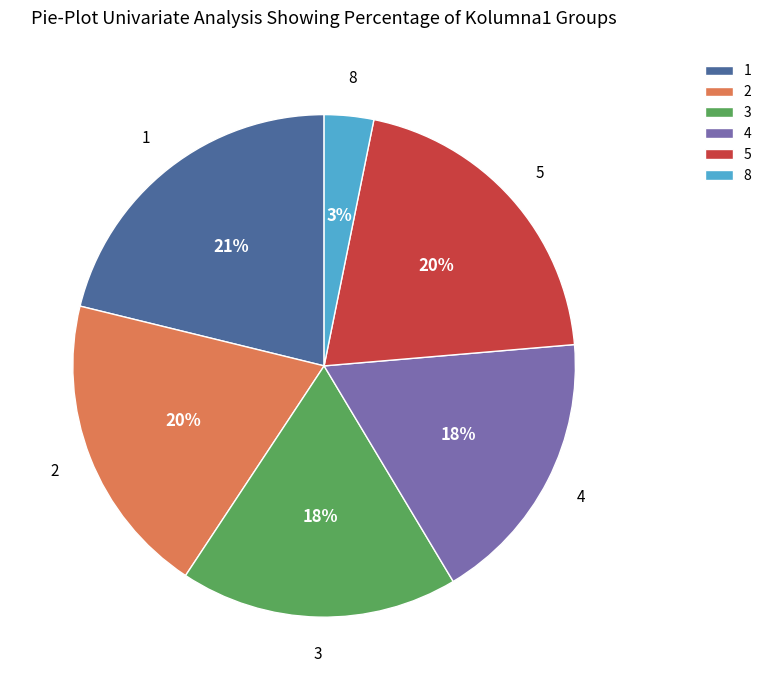

Between 2 and 8, which is larger?

2